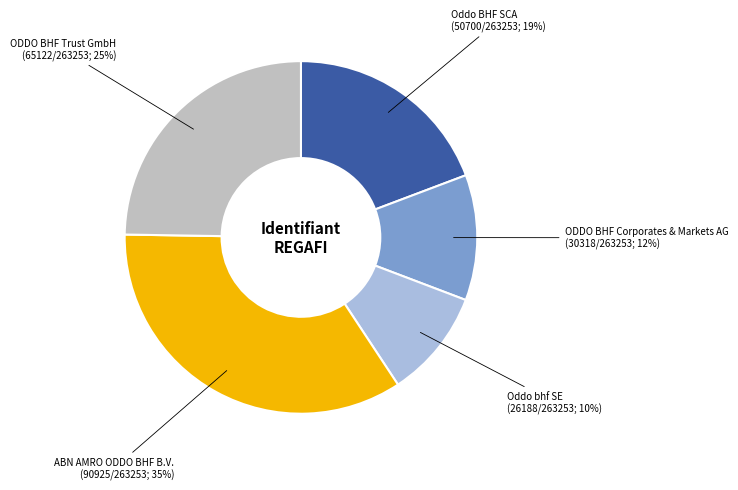

To the nearest percent, what is the average slice percentage?

20%